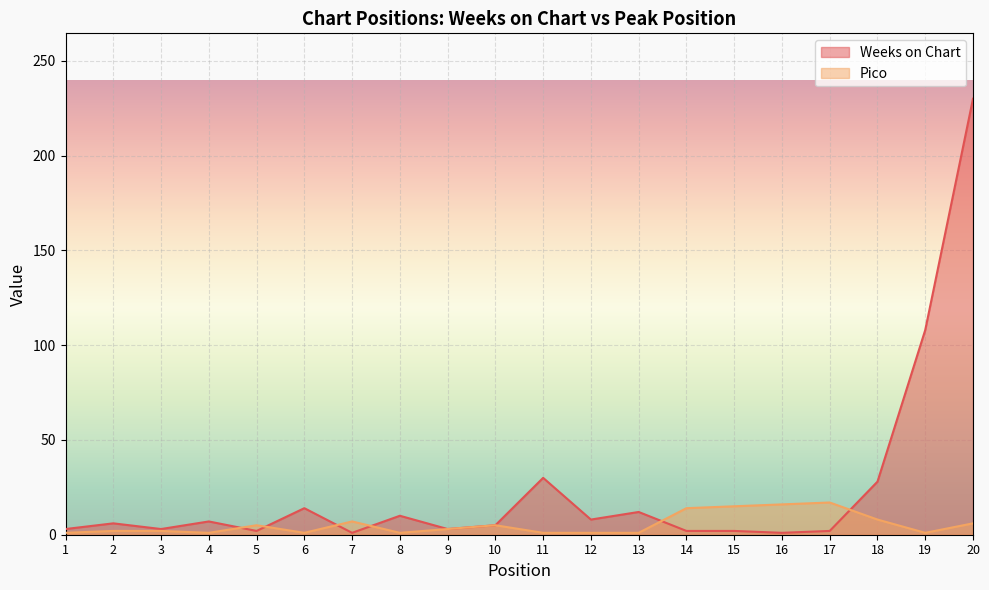

How many intersections are there between Weeks on Chart and Pico?

6